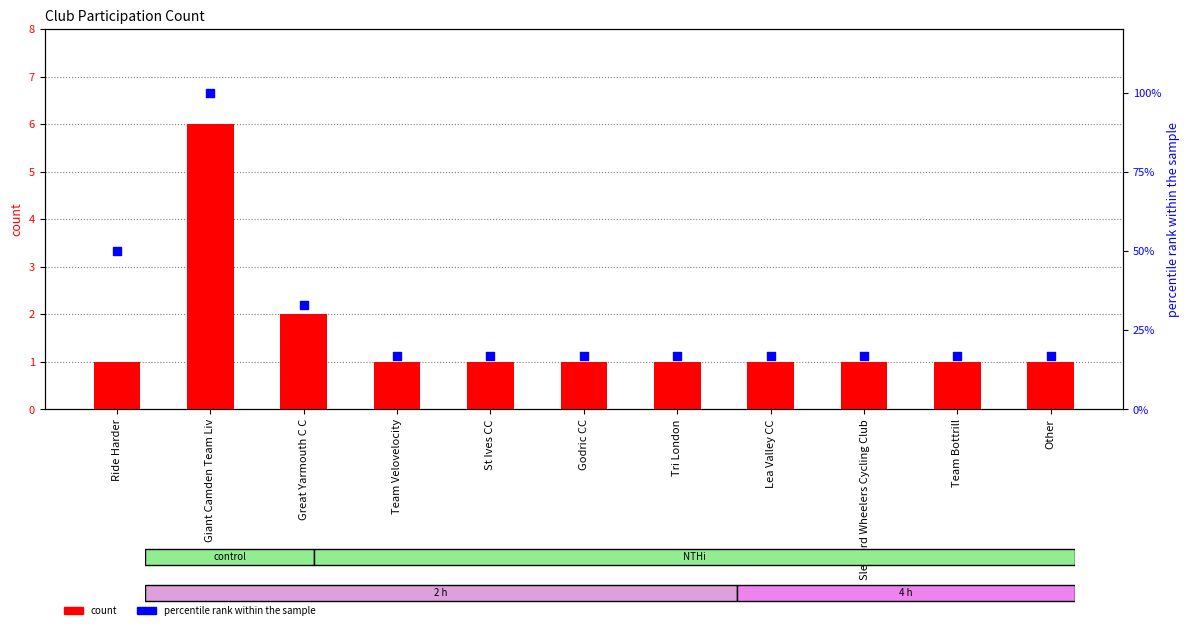

What are all the series names shown in the legend?

count, percentile rank within the sample